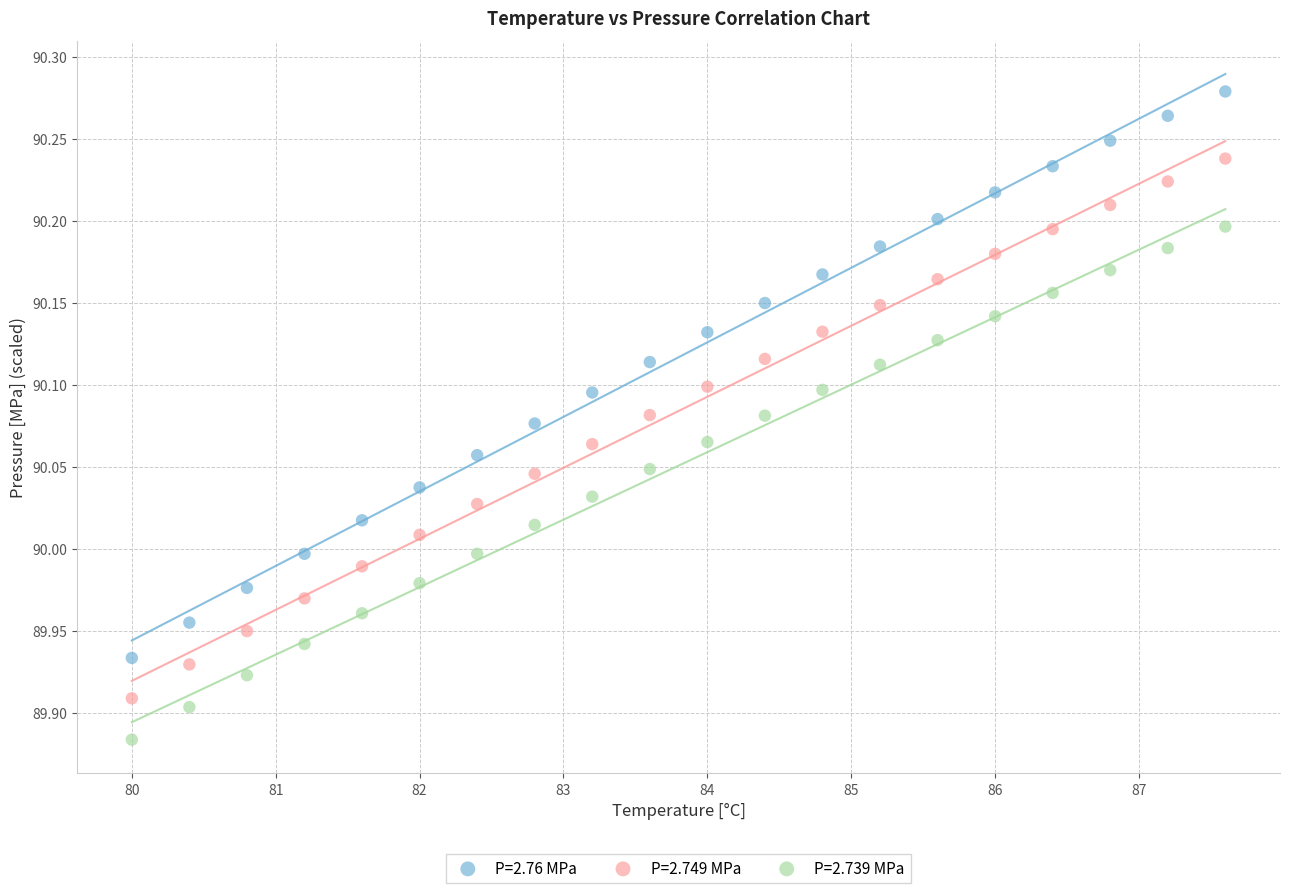

Which series has the widest spread of Y values?

P=2.76 MPa